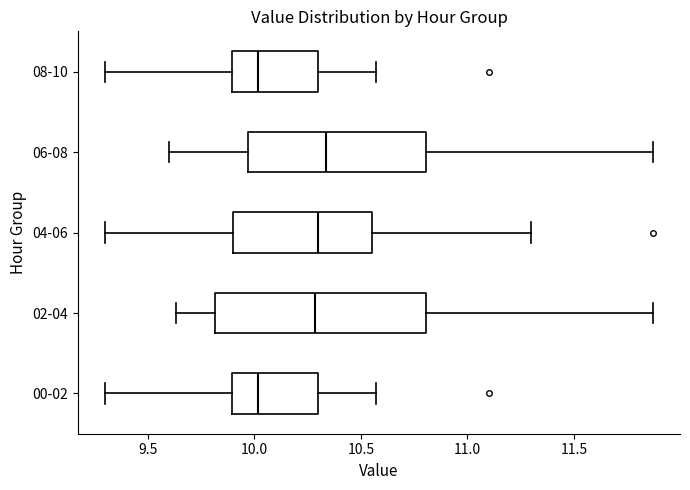

Where does the left whisker of the box for 02-04 end on the x-axis? The values are not printed on the chart, so give them approximately, as read against the axis.

9.65